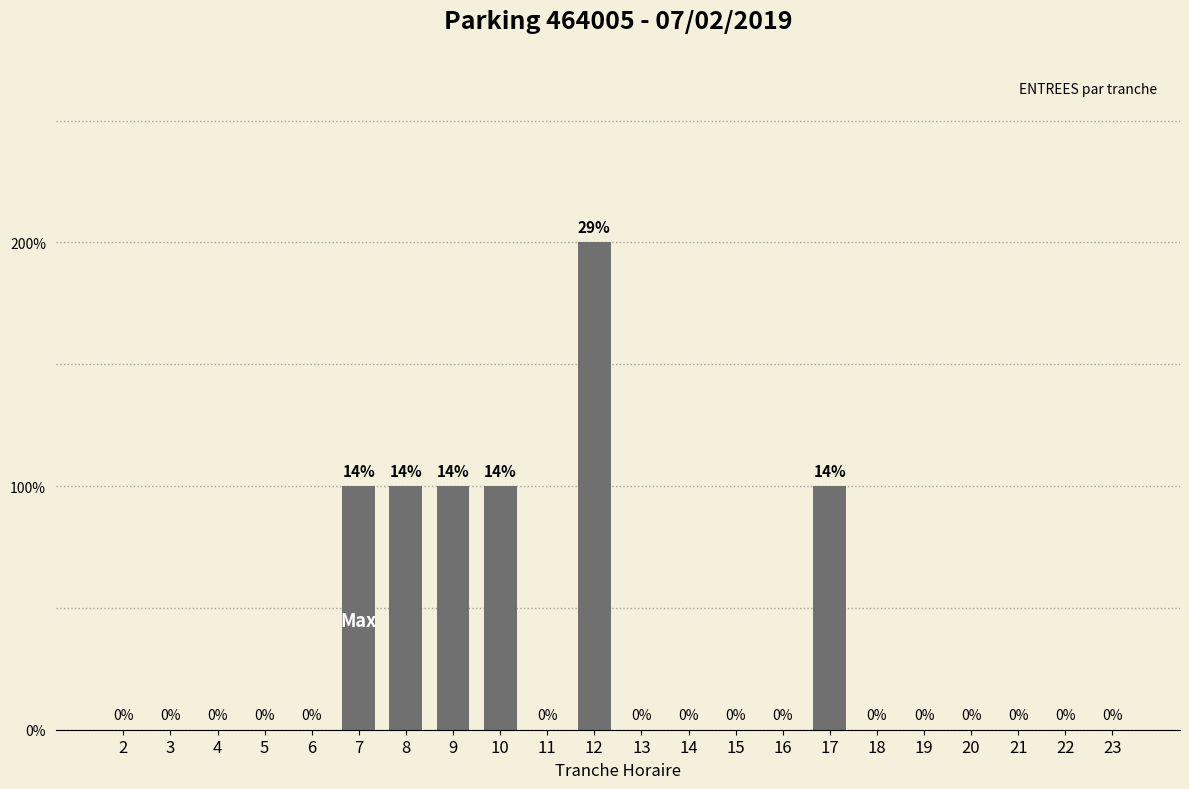

What is the sum of the values at 8 and 4?

1